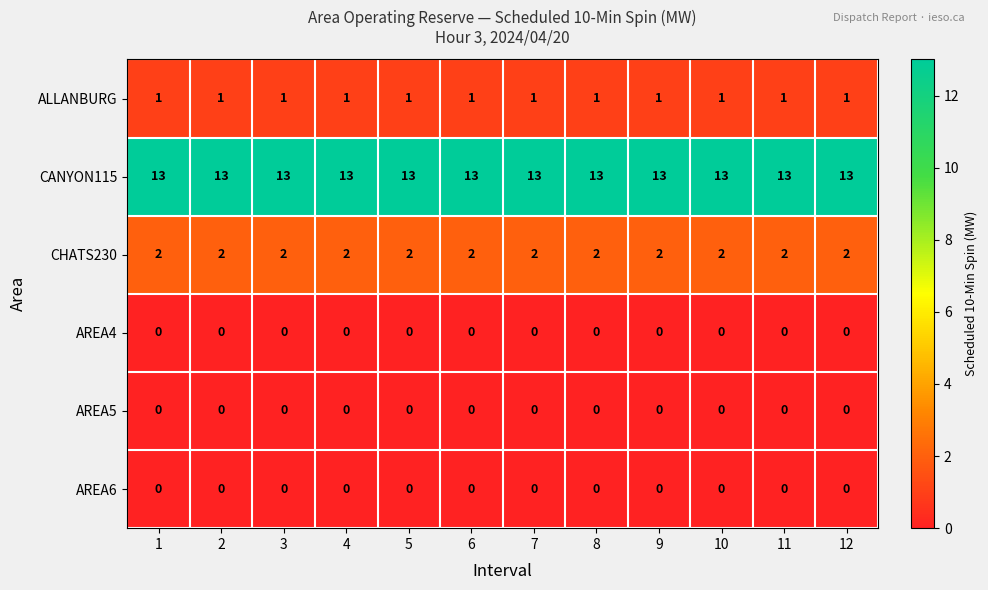

Which series has the largest total across all categories?

CANYON115